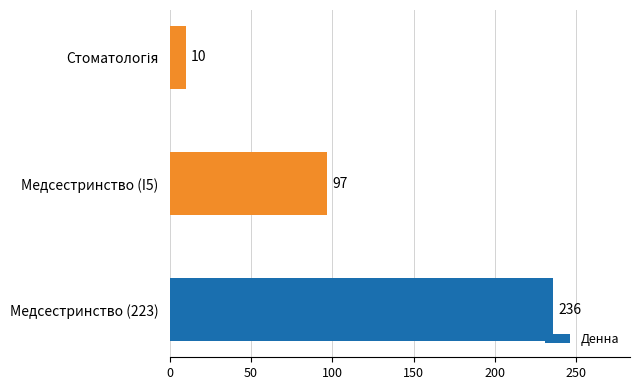

How many values are between 10 and 236?

3